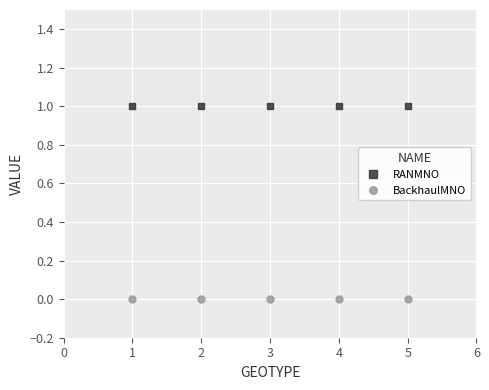

Is it true that BackhaulMNO equals 0 at 2?

True